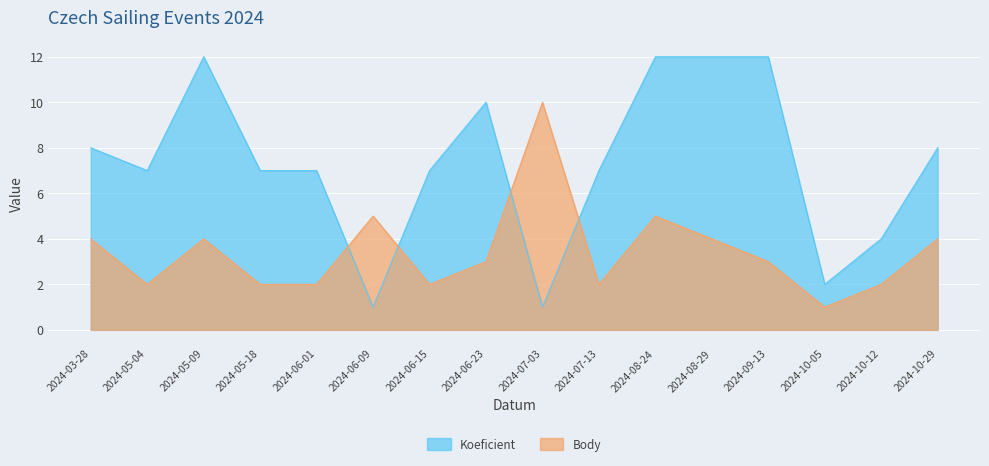

How many lines are shown in the chart?

2